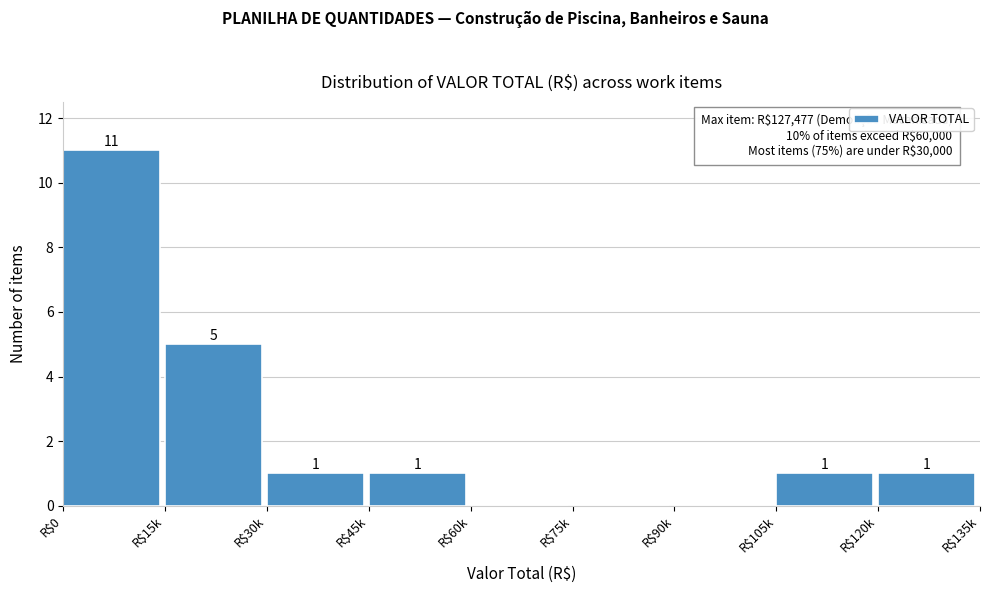

The value at R$120k is 0. True or false?

False